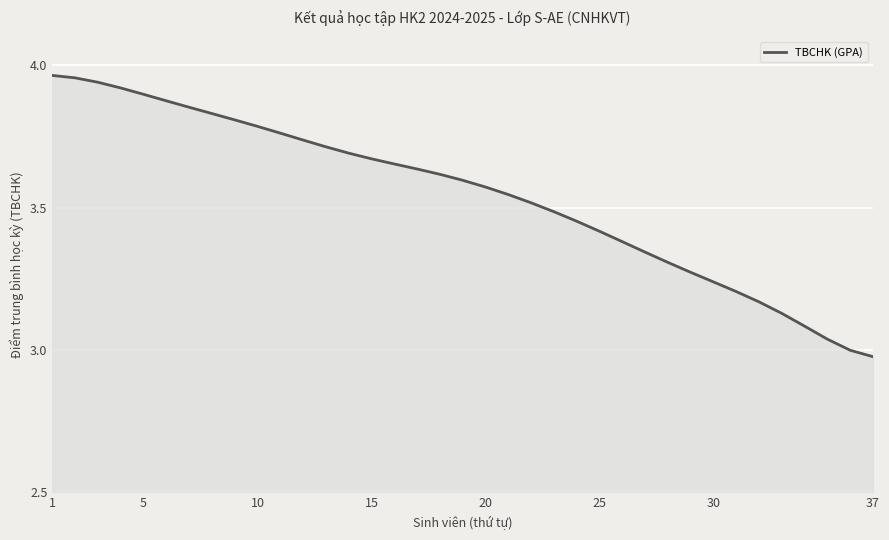

How many lines are shown in the chart?

1